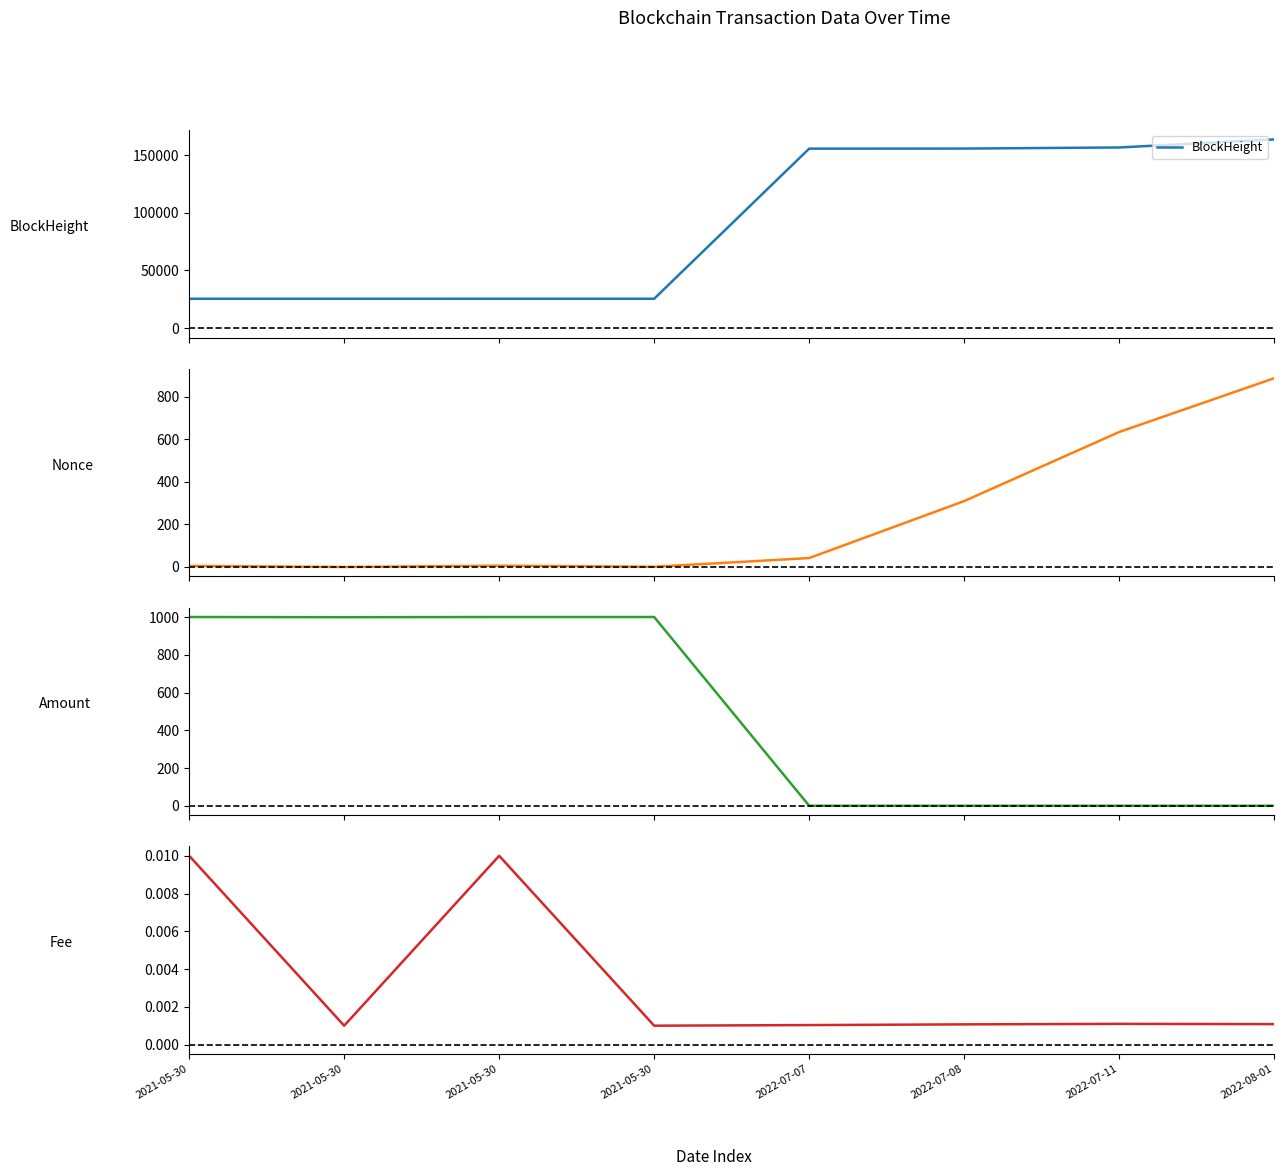

What is the minimum value for BlockHeight?

25479